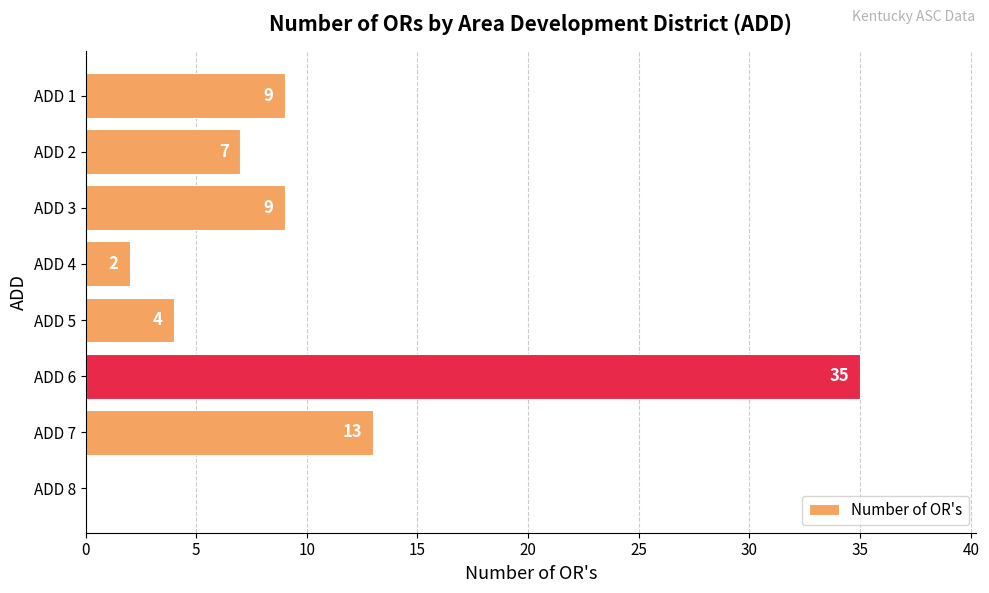

Where is the data nearest to the value 17?

ADD 7